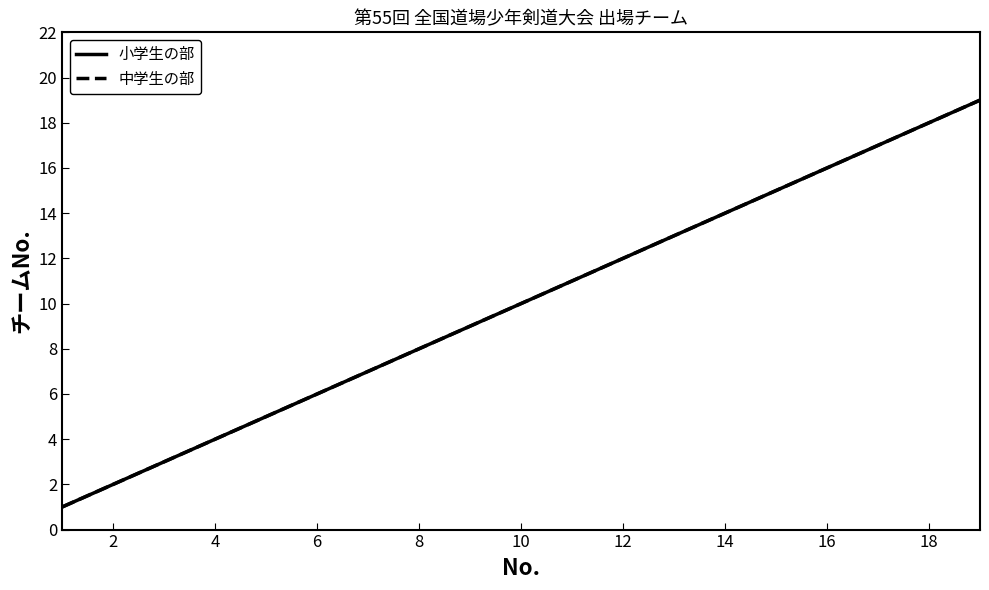

True or false: 小学生の部 and 中学生の部 intersect in this chart.

False